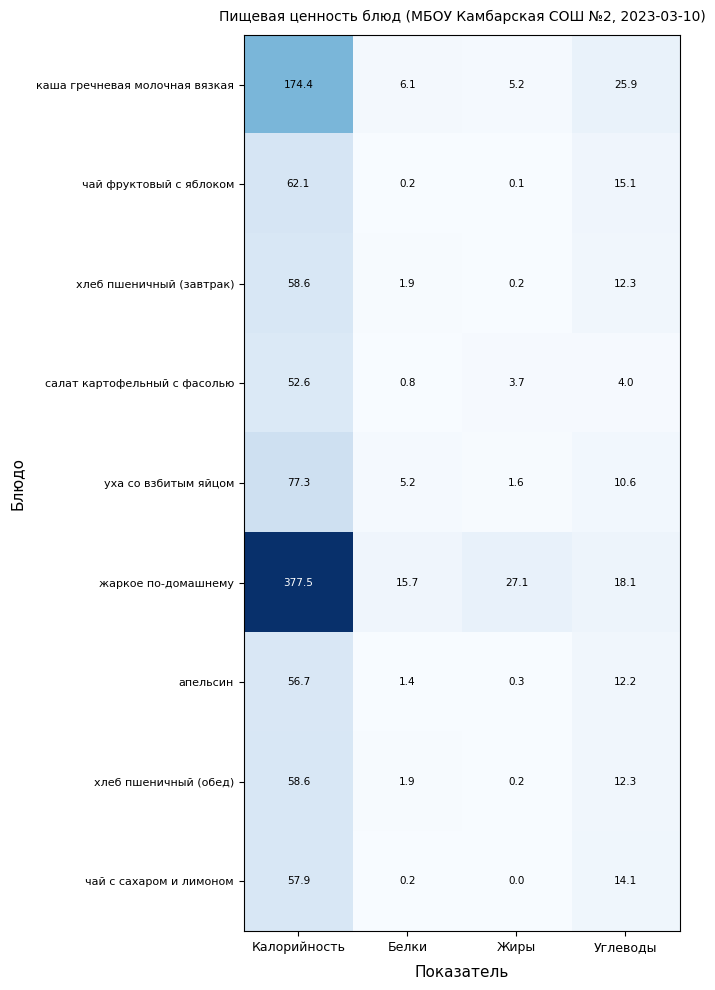

What is the sum of all салат картофельный с фасолью values?

61.1